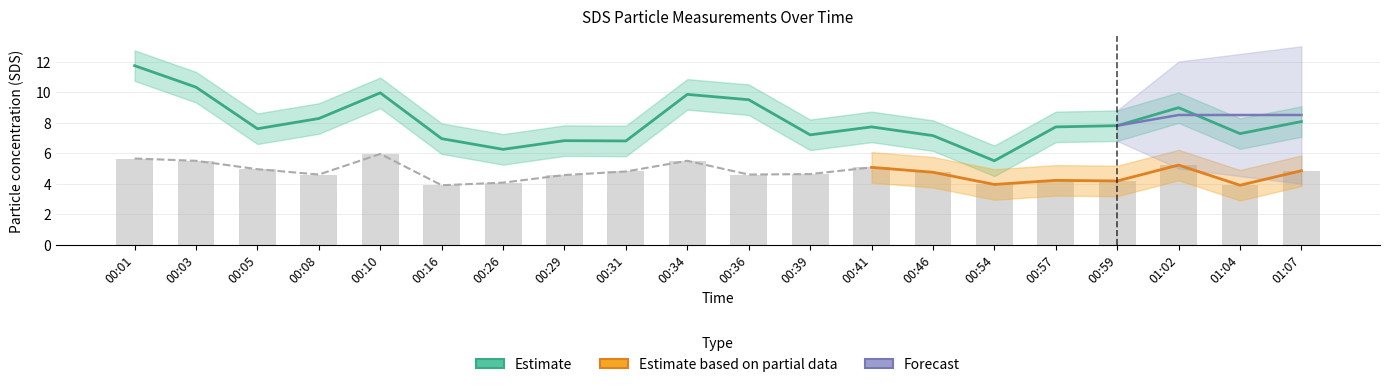

Is the value of SDS_P2 at 00:29 greater than the value of SDS_P1 at 00:34?

No